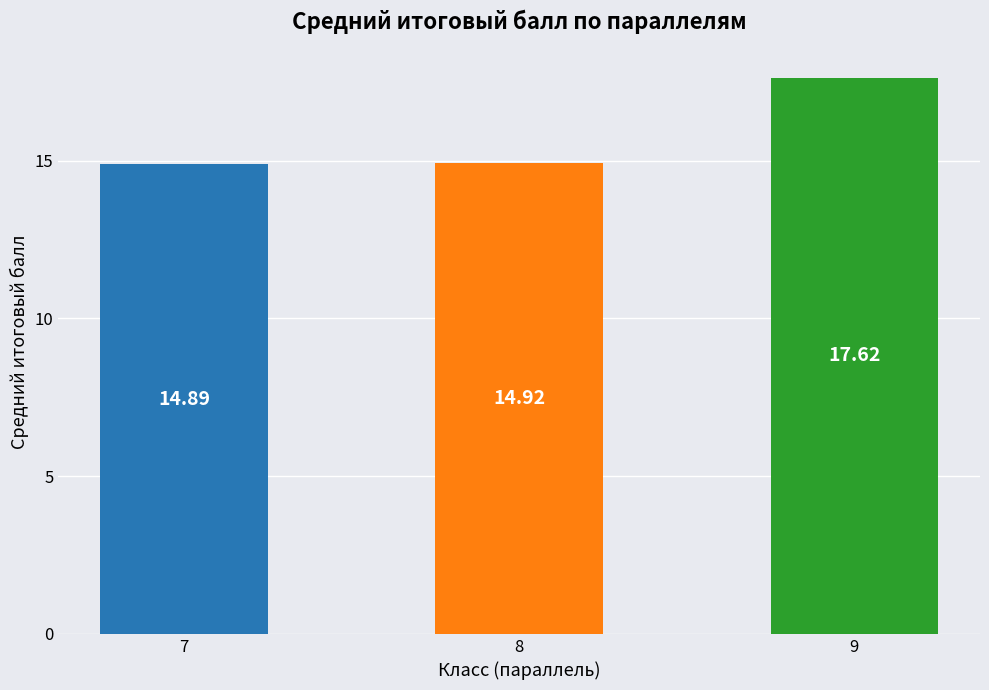

Reading right to left, what are all the values shown in this chart?

9=17.6	8=14.9	7=14.9